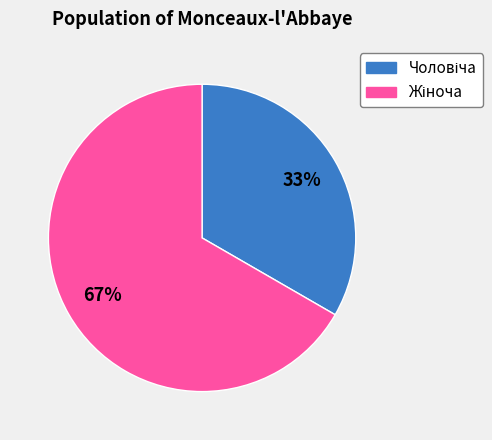

To the nearest percent, what is the average slice percentage?

50%